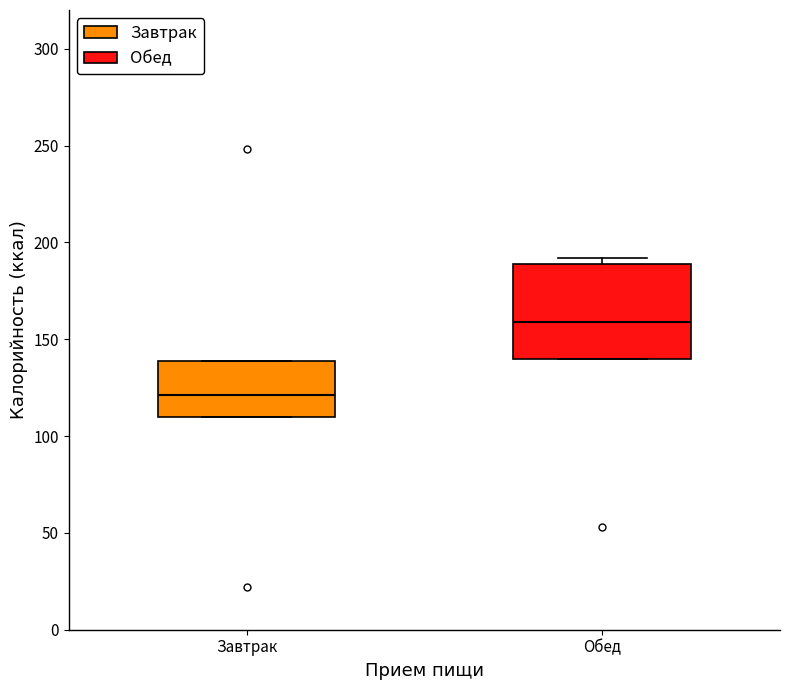

Where is the upper edge of the box for Завтрак on the y-axis? The values are not printed on the chart, so give them approximately, as read against the axis.

140